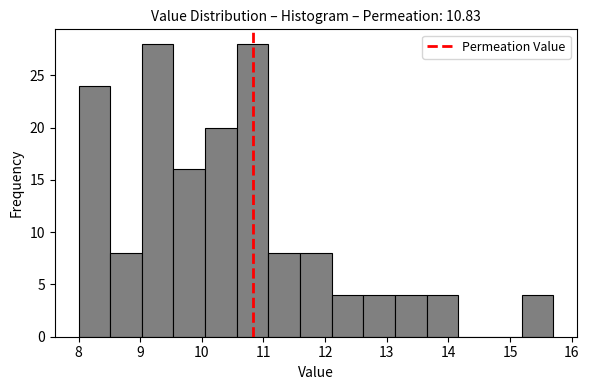

How tall is the bar that spans 12.6 to 13.1 on the x-axis? Neither the bar edges nor the heights are printed on the chart, so give them approximately, as read against the axes.

4